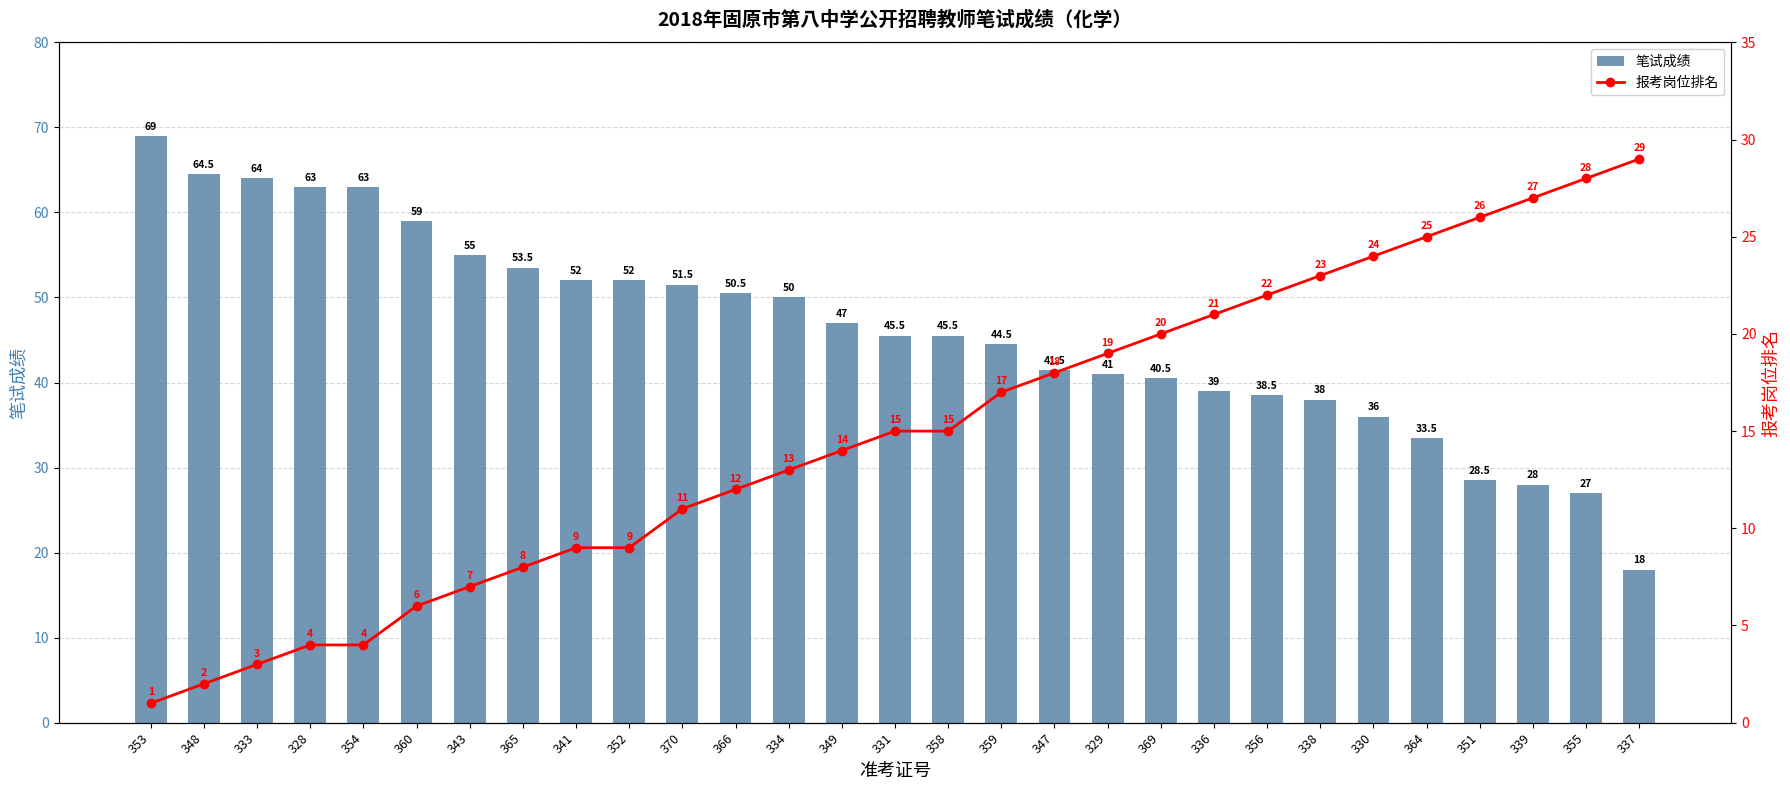

Are the bars horizontal?

No